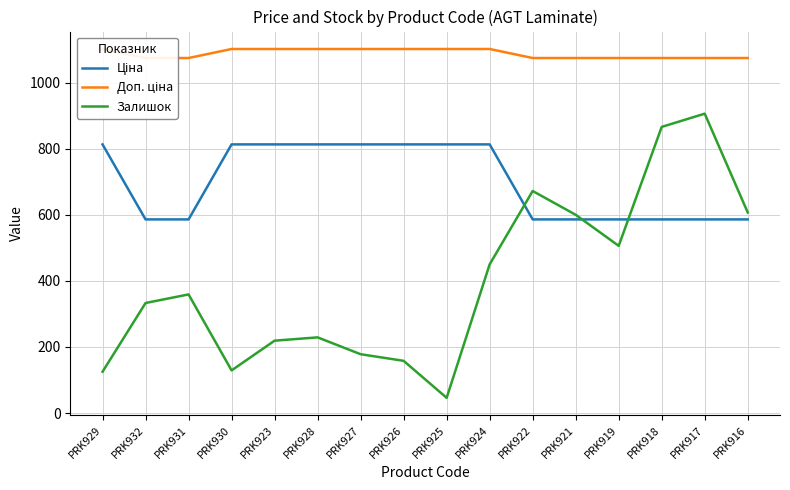

Reading right to left, list all the values displayed in this chart.

Ціна: PRK916=586.0	PRK917=586.0	PRK918=586.0	PRK919=586.0	PRK921=586.0	PRK922=586.0	PRK924=813.0	PRK925=813.0	PRK926=813.0	PRK927=813.0	PRK928=813.0	PRK923=813.0	PRK930=813.0	PRK931=586.0	PRK932=586.0	PRK929=813.0
Доп. ціна: PRK916=1074.5	PRK917=1074.5	PRK918=1074.5	PRK919=1074.5	PRK921=1074.5	PRK922=1074.5	PRK924=1101.8	PRK925=1101.8	PRK926=1101.8	PRK927=1101.8	PRK928=1101.8	PRK923=1101.8	PRK930=1101.8	PRK931=1074.5	PRK932=1074.5	PRK929=1101.8
Залишок: PRK916=607.0	PRK917=906.0	PRK918=866.0	PRK919=506.0	PRK921=600.0	PRK922=672.0	PRK924=450.0	PRK925=46.0	PRK926=158.0	PRK927=178.0	PRK928=229.0	PRK923=219.0	PRK930=129.0	PRK931=359.0	PRK932=333.0	PRK929=125.0